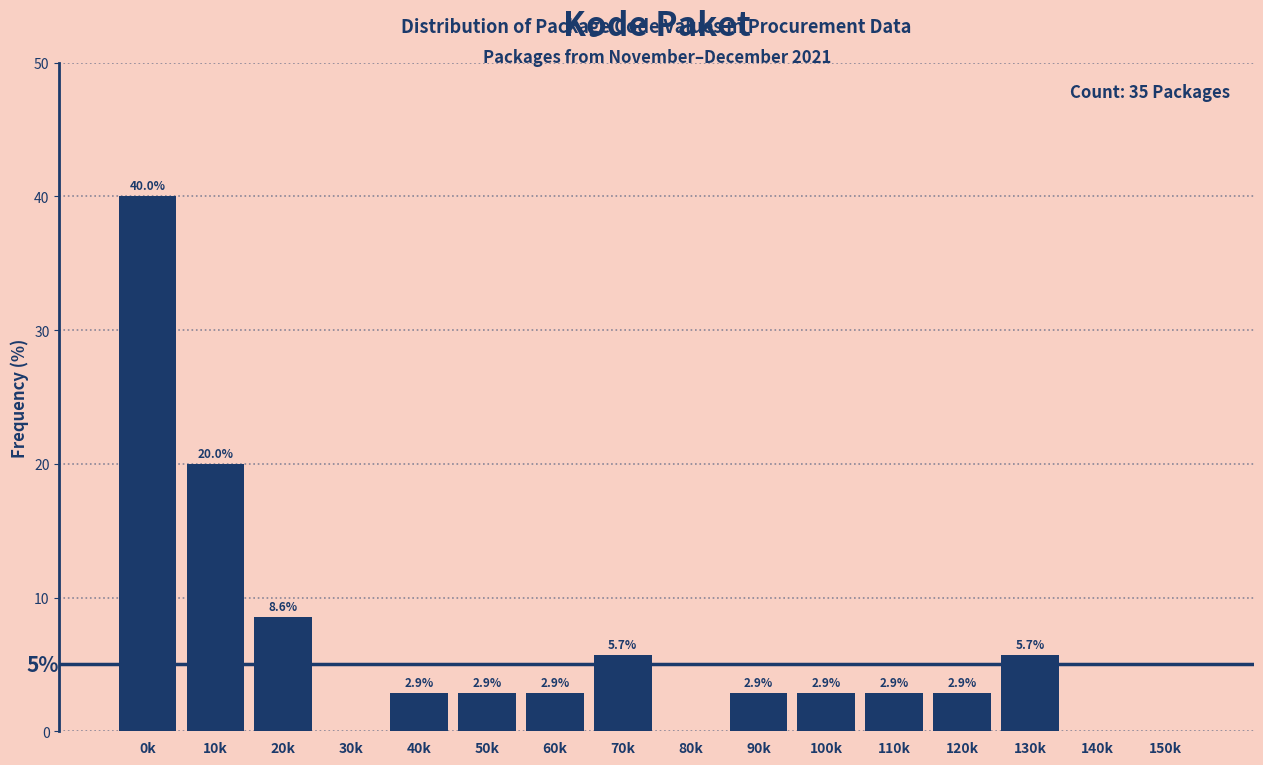

Reading left to right, list all the values displayed in this chart.

0k=40.0	10k=20.0	20k=8.6	30k=0.0	40k=2.9	50k=2.9	60k=2.9	70k=5.7	80k=0.0	90k=2.9	100k=2.9	110k=2.9	120k=2.9	130k=5.7	140k=0.0	150k=0.0